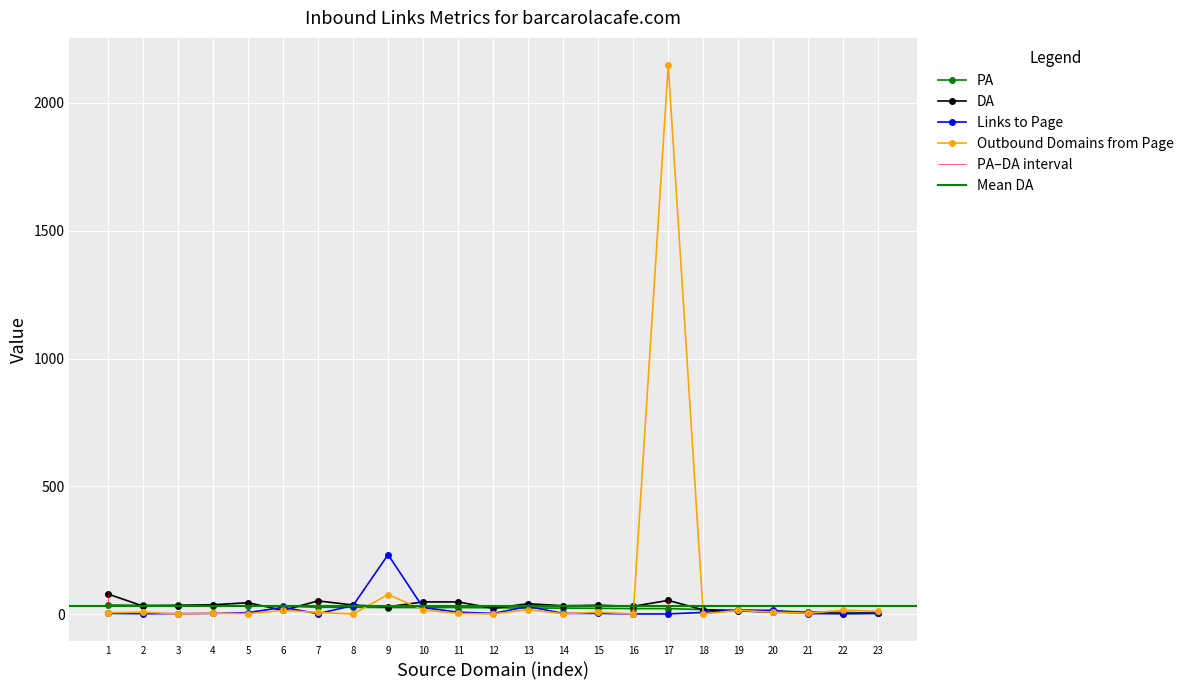

True or false: Links to Page has more than 1 points higher than both neighbors.

True